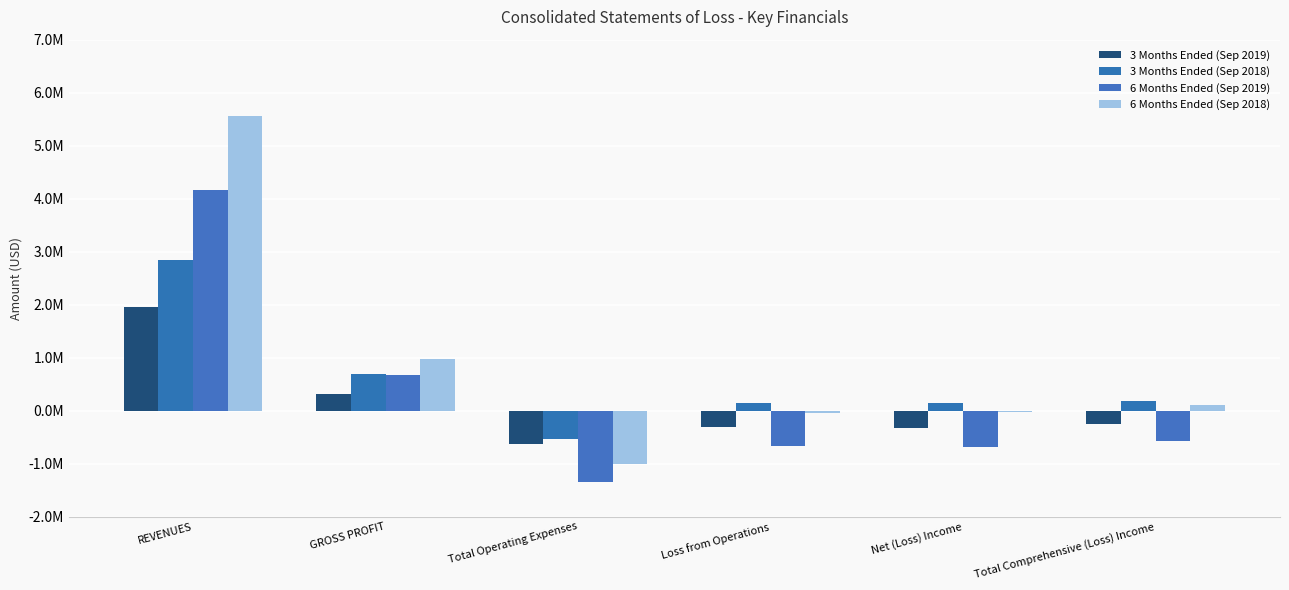

What is the average value of the 6 Months Ended (Sep 2019) series?

259814